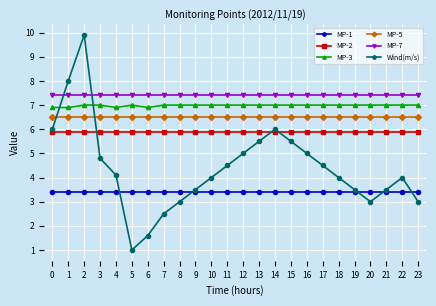

Which series changed the most between 16 and 18?

Wind(m/s)